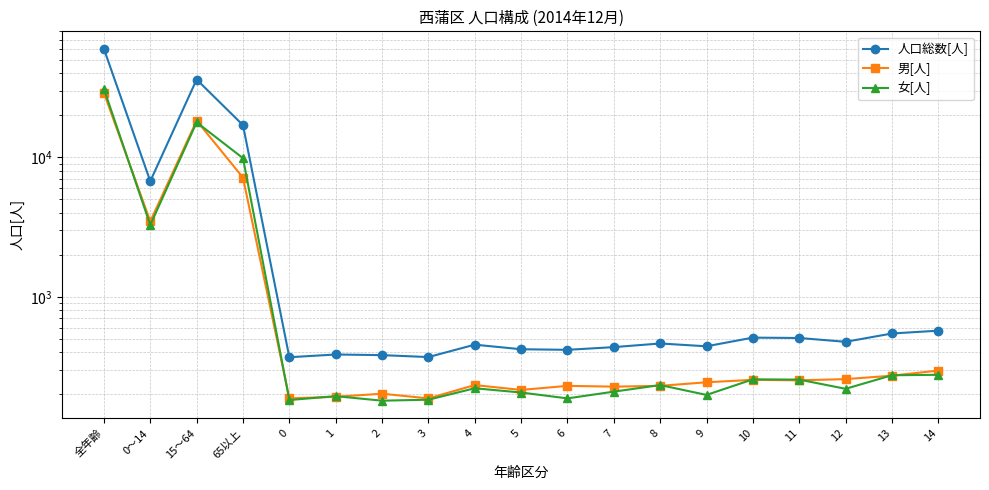

Reading right to left, what are all the values shown in this chart?

人口総数[人]: 14=572	13=546	12=476	11=507	10=510	9=442	8=463	7=436	6=417	5=421	4=454	3=370	2=382	1=386	0=369	65以上=17038	15～64=36205	0～14=6751	全年齢=59994
男[人]: 14=296	13=272	12=257	11=252	10=254	9=244	8=230	7=227	6=230	5=215	4=233	3=187	2=202	1=192	0=187	65以上=7161	15～64=18355	0～14=3478	全年齢=28994
女[人]: 14=276	13=274	12=219	11=255	10=256	9=198	8=233	7=209	6=187	5=206	4=221	3=183	2=180	1=194	0=182	65以上=9877	15～64=17850	0～14=3273	全年齢=31000